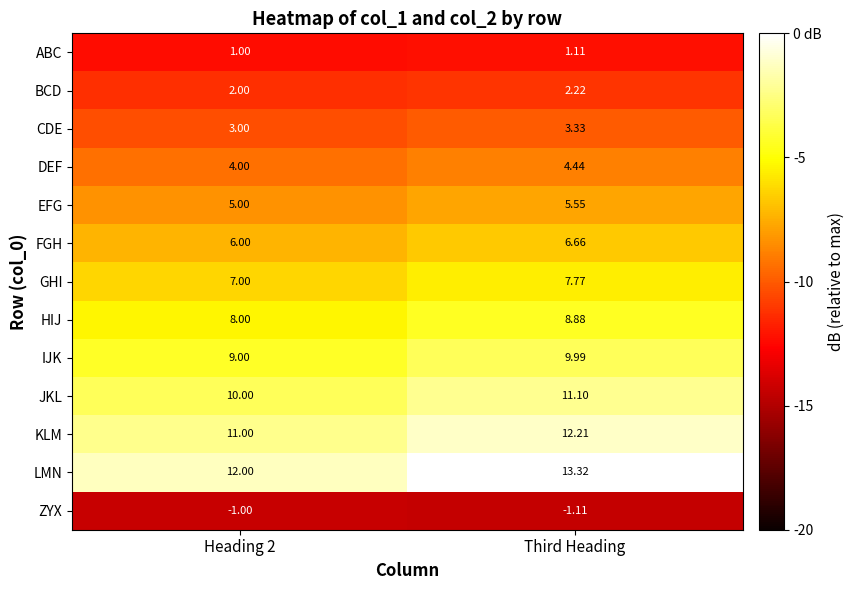

Is the value of CDE at Third Heading greater than the value of GHI at Heading 2?

No